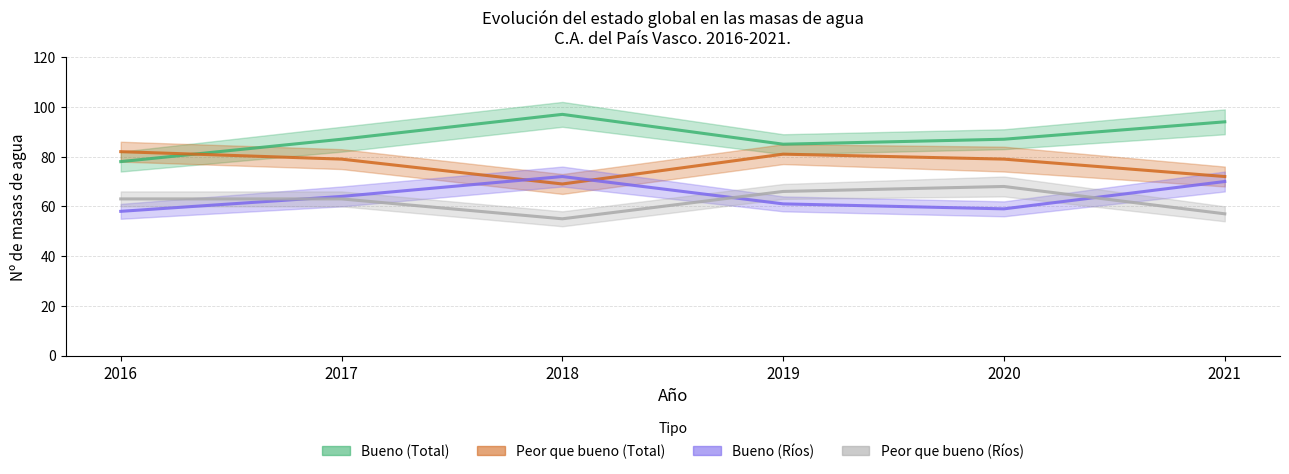

What is the sum of all Bueno (Ríos) values?

384